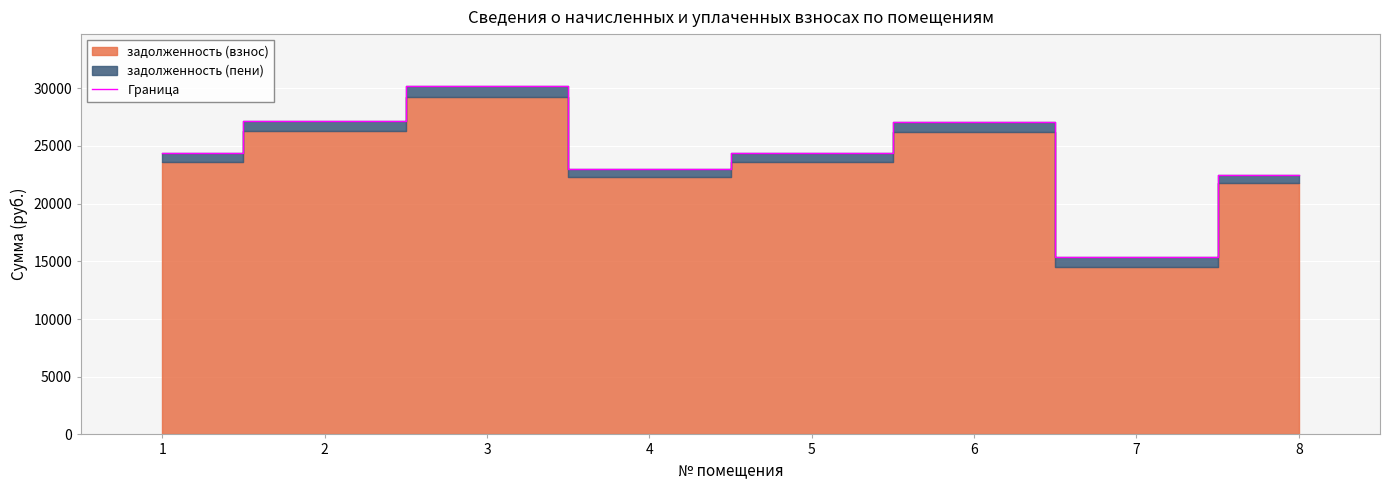

Which category has the lowest value across all series?

7